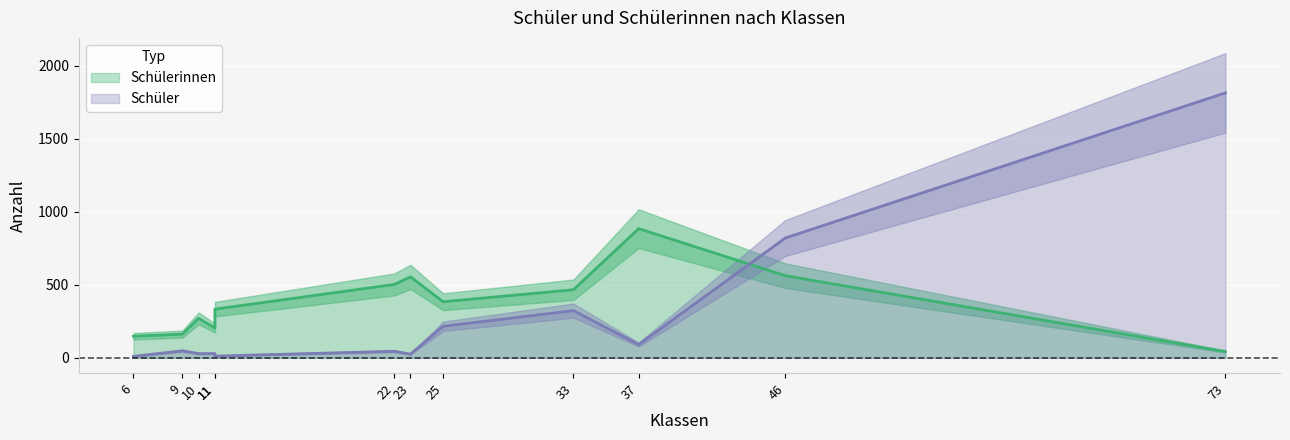

List the labels in order of Schüler value, largest first.

73, 46, 33, 25, 37, 9, 22, 10, 11, 23, 11, 6